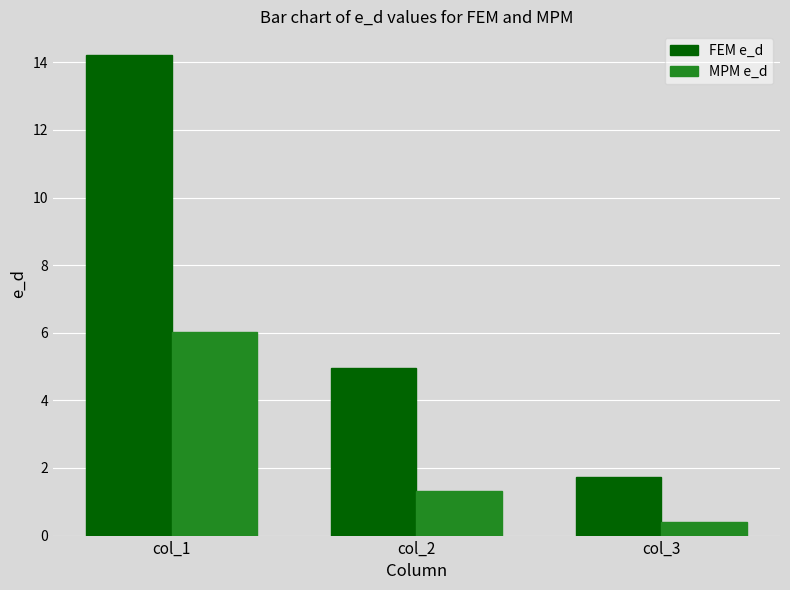

What are all the series names shown in the legend?

FEM e_d, MPM e_d